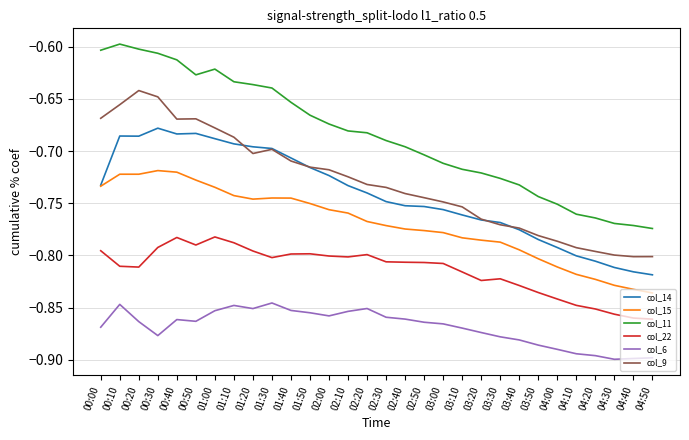

What is the total value across all series at 02:40?

-4.6